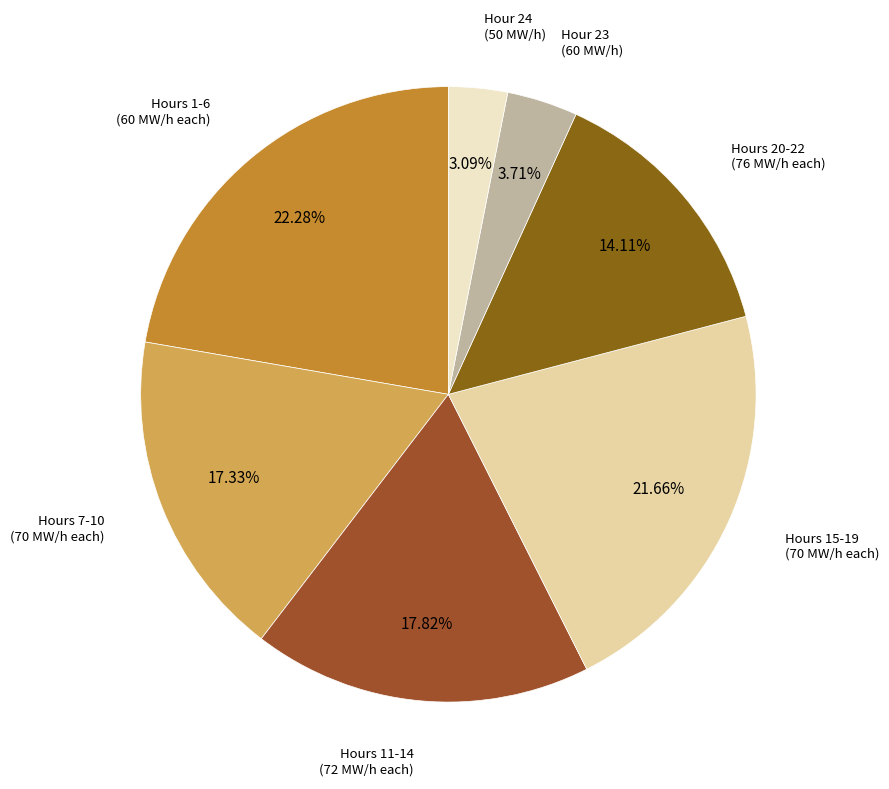

How many slices are in this pie chart?

7